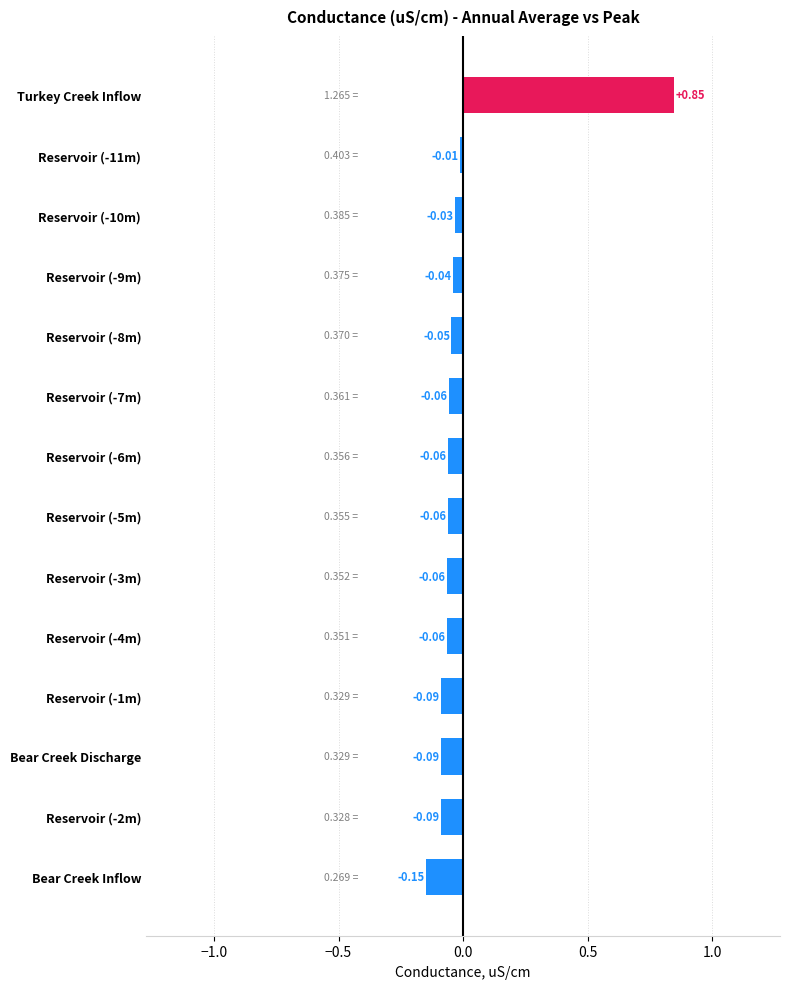

How many negative values are there?

13